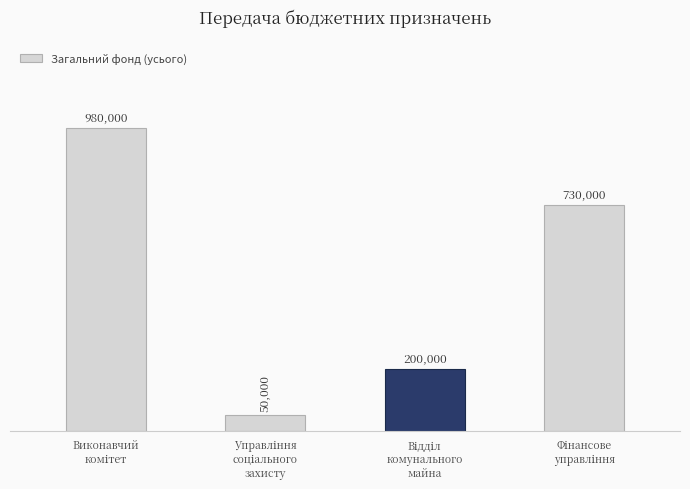

Read the value at Управління
соціального
захисту.

50000